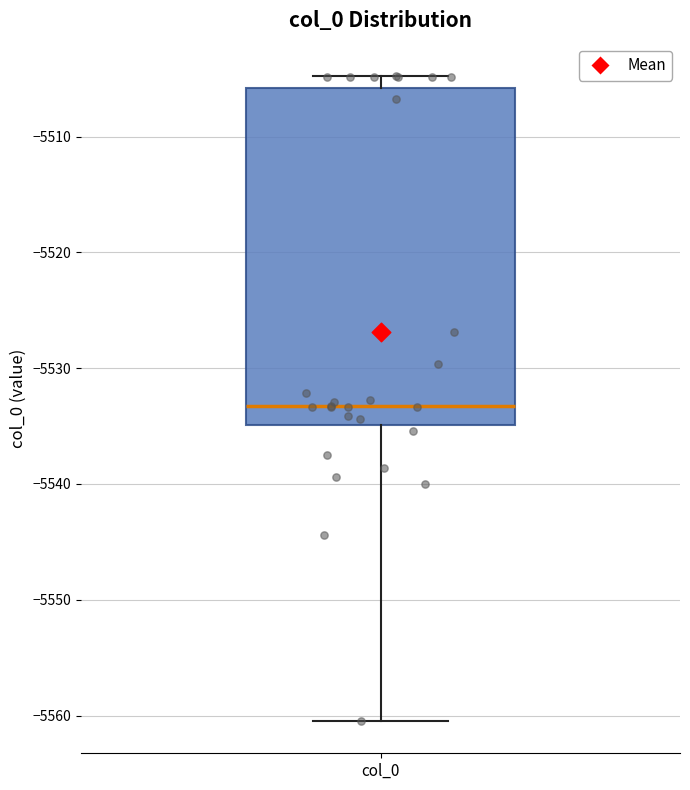

Transcribe this box plot: give where the median line is, the range the box spans, and where the two whiskers end, as read against the y-axis. The values are not printed on the chart, so give them approximately, as read against the axis.

median -5533, box -5535 to -5506, whiskers -5560 to -5505